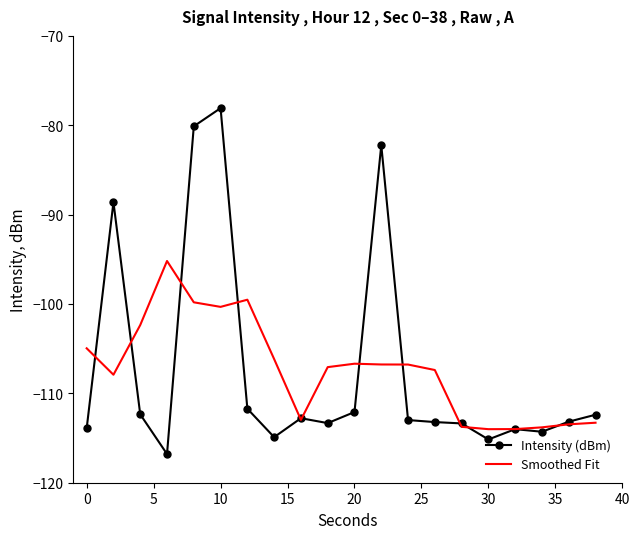

Rank the series by their maximum value, from lowest to highest.

Smoothed Fit, Intensity (dBm)